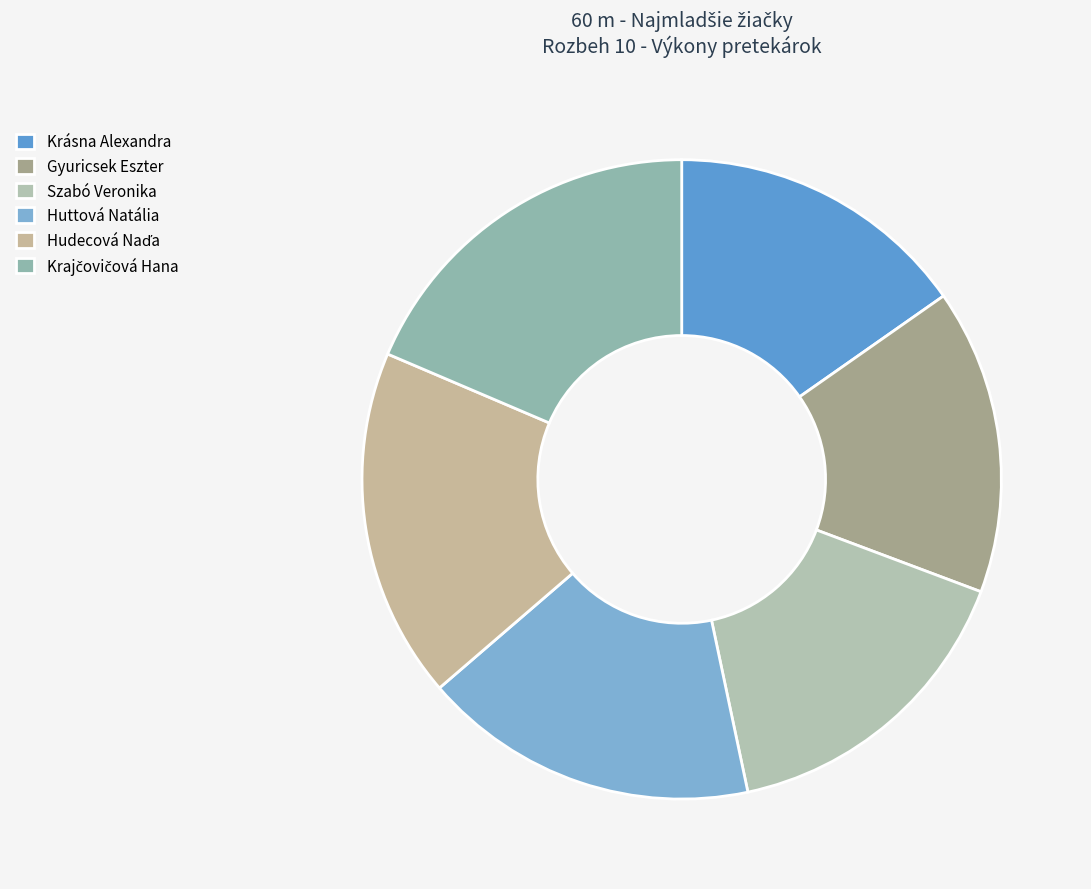

The Krajčovičová Hana slice represents 26% of the pie. True or false?

False